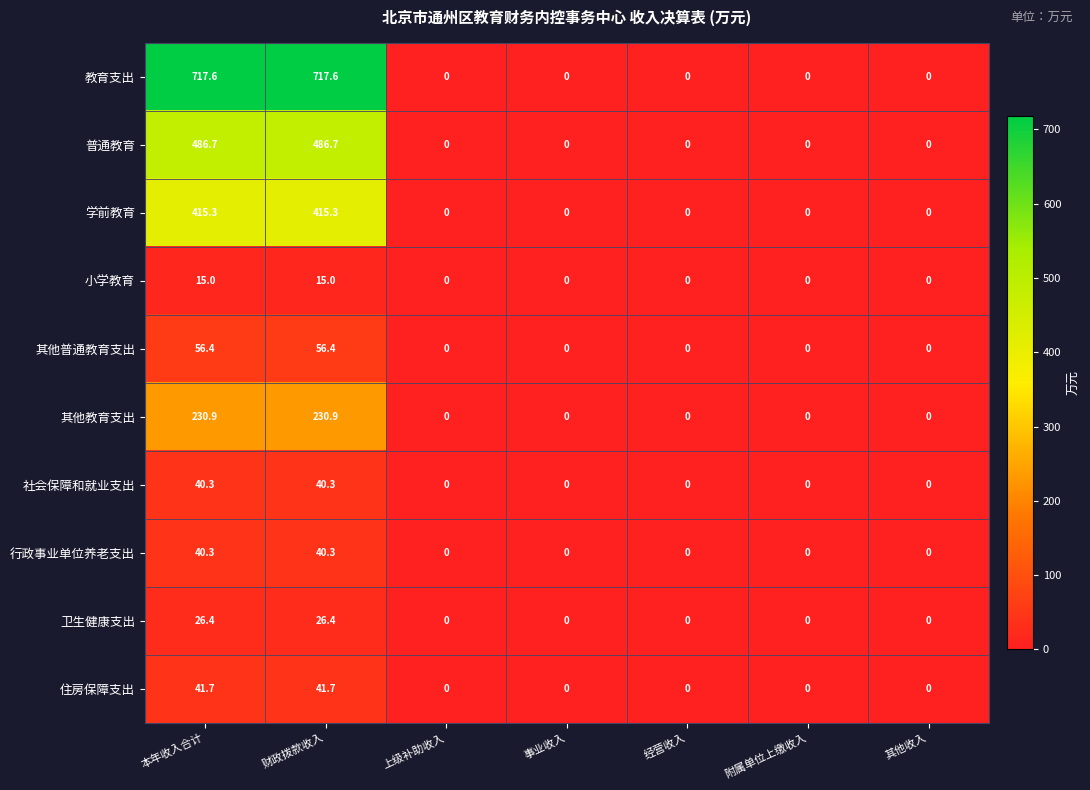

Which series changed the most between 财政拨款收入 and 其他收入?

教育支出